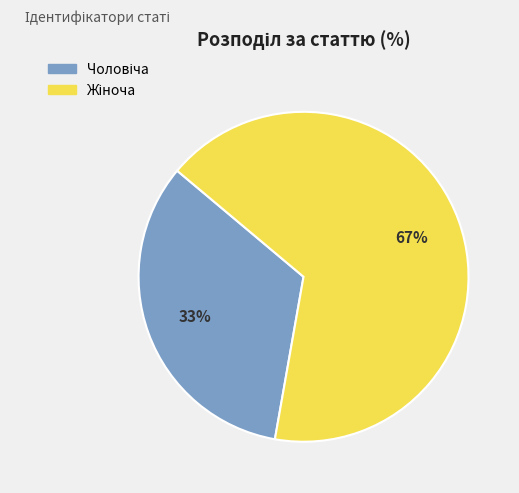

Count the number of slices in the pie.

2